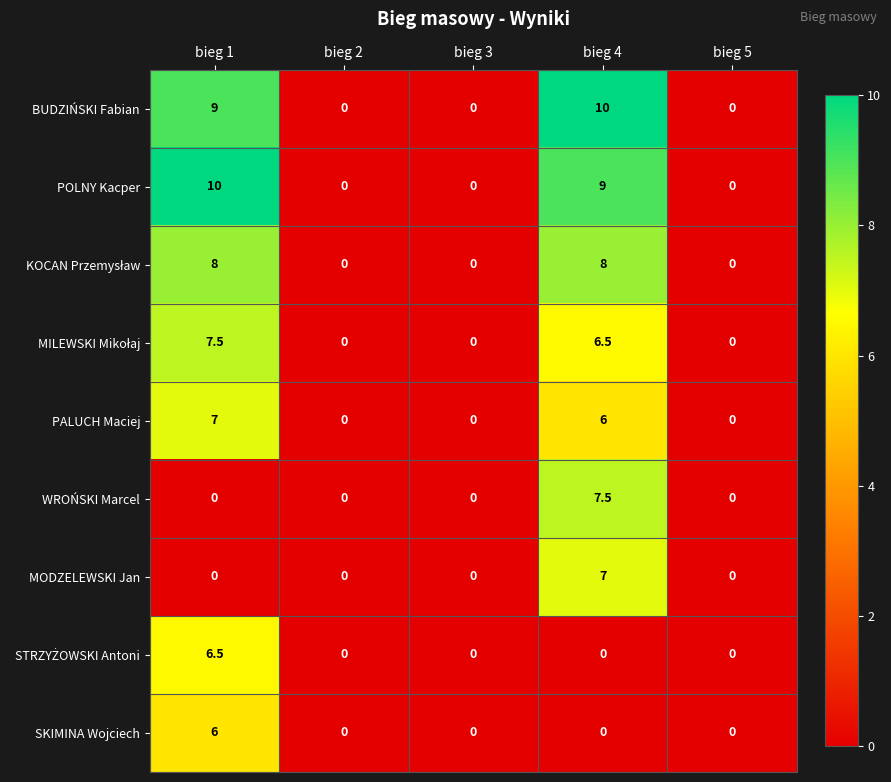

Between bieg 1 and bieg 3, which series saw the biggest shift?

POLNY Kacper